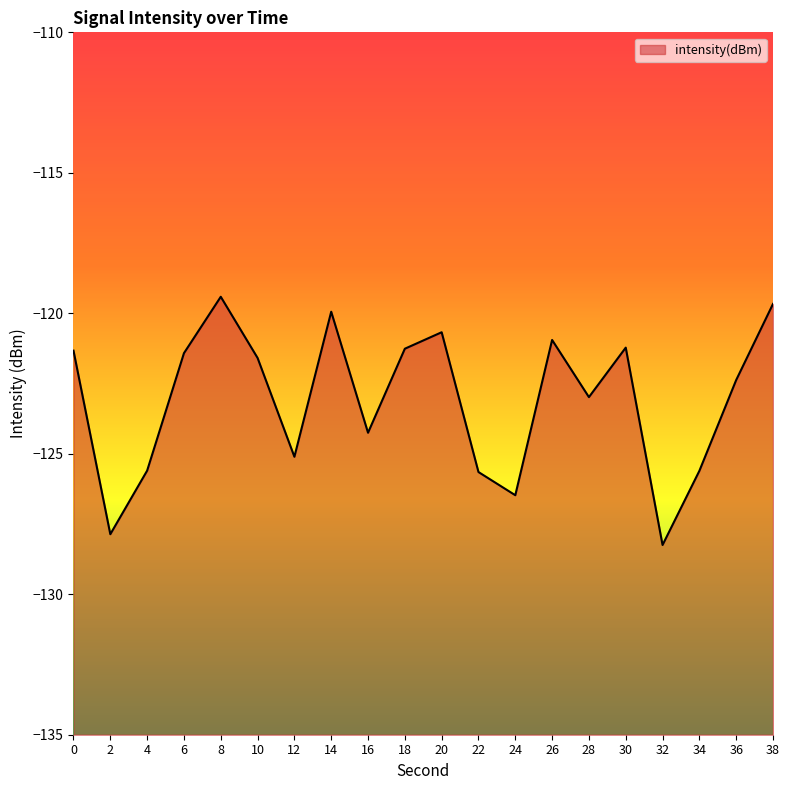

What is the sum of the values at 0 and 8?

-240.7